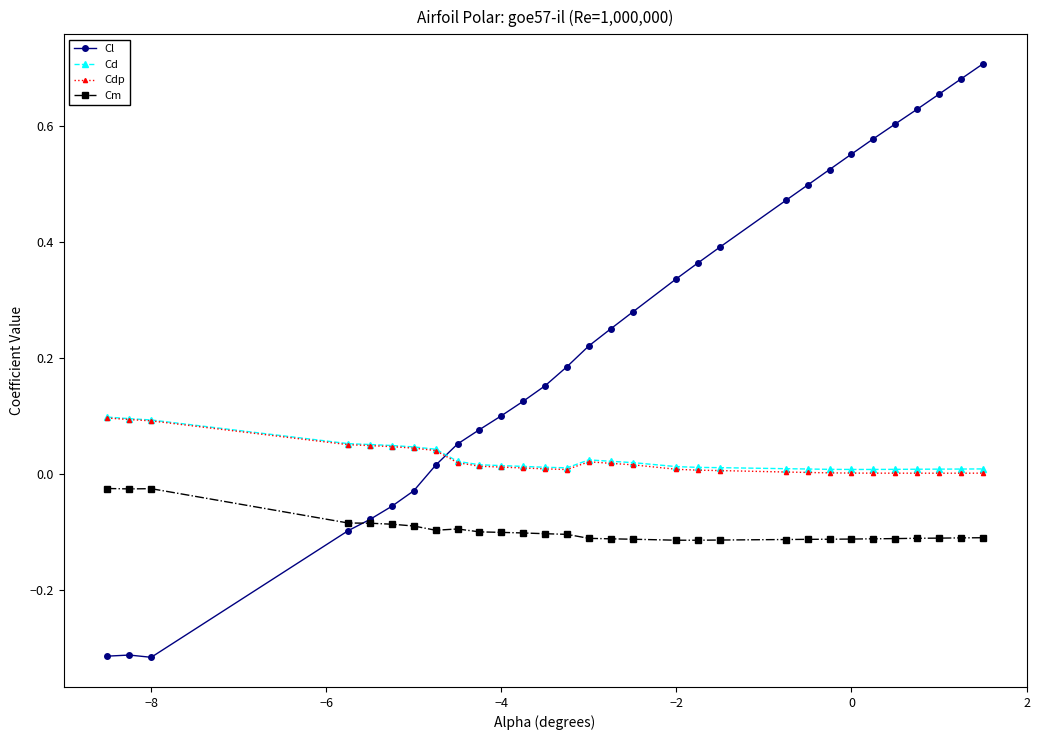

Which series has the widest spread of values?

Cl